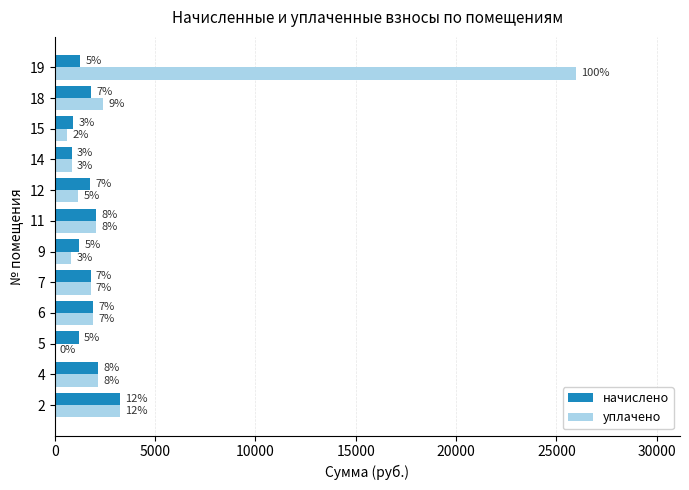

List the series in order of their peak value, highest first.

уплачено, начислено